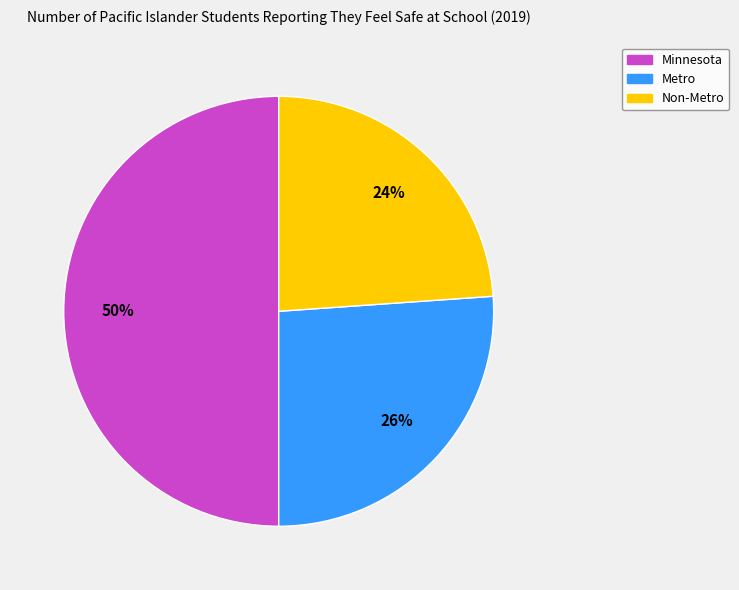

To the nearest percent, what portion does Non-Metro represent?

24%